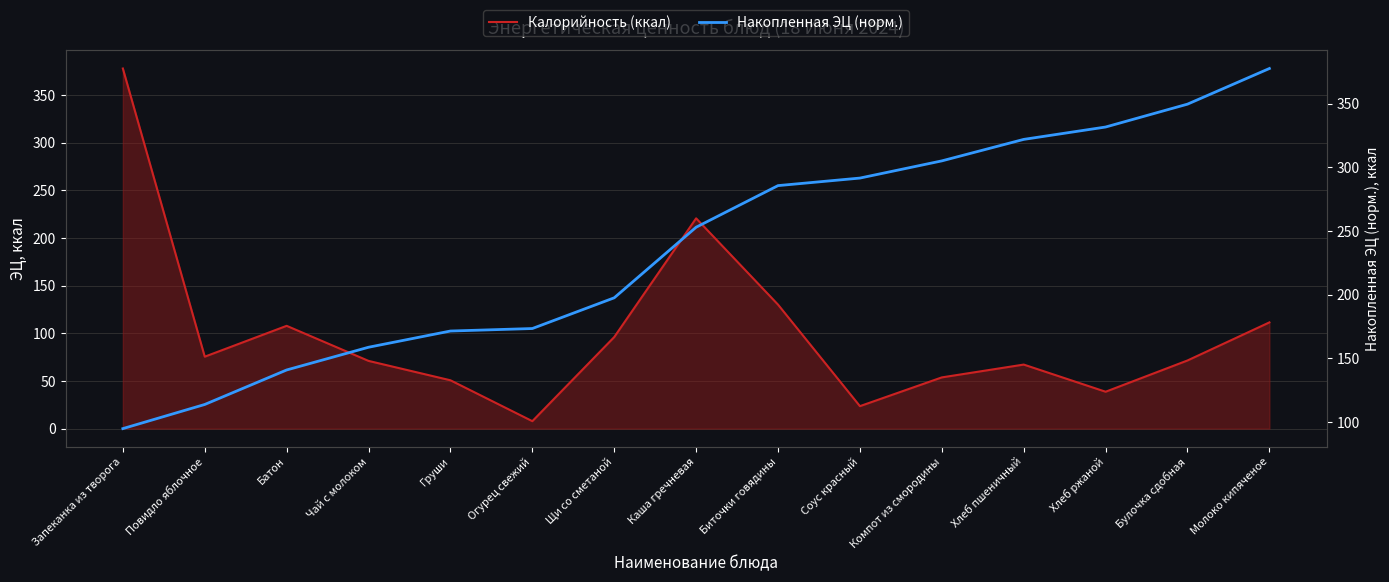

List the series in order of their overall mean, lowest first.

Калорийность (ккал), Накопленная ЭЦ (норм.)